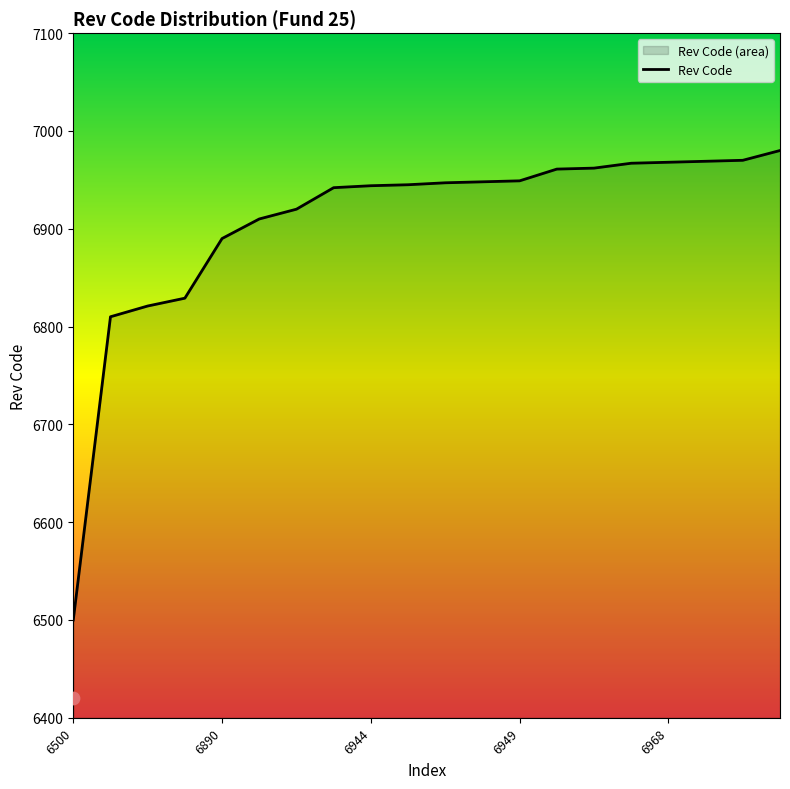

What is the highest value of the Rev Code series?

6980